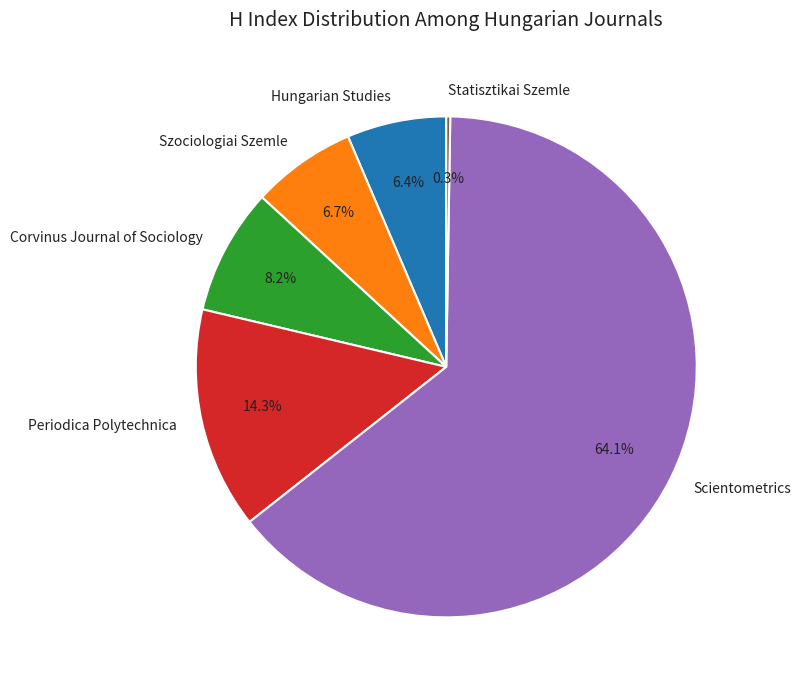

What portion of the pie excludes Periodica Polytechnica?

85.7%